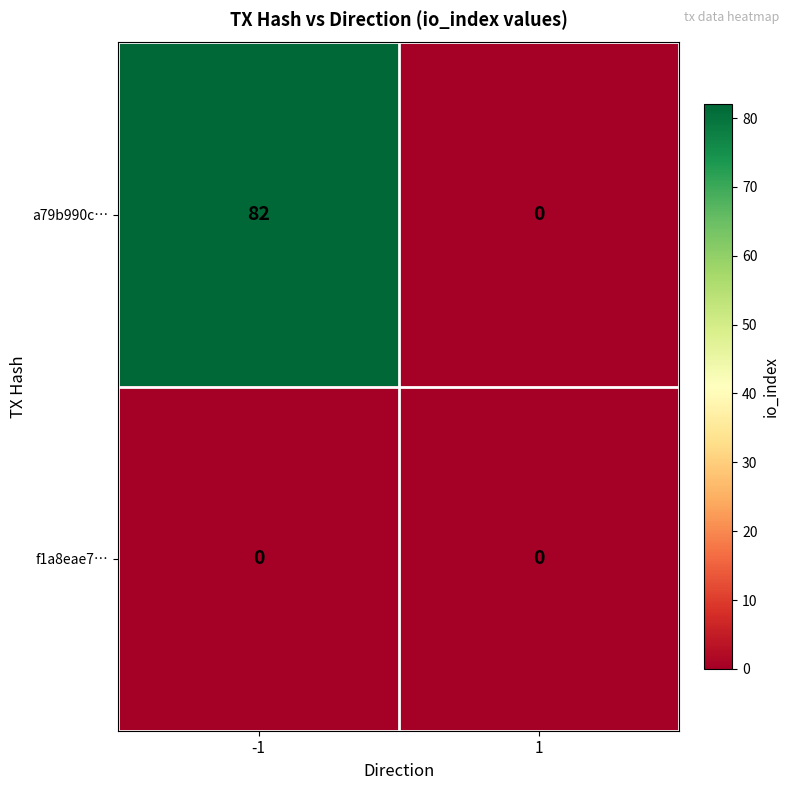

At -1, list the series in order from largest to smallest.

a79b990c…, f1a8eae7…